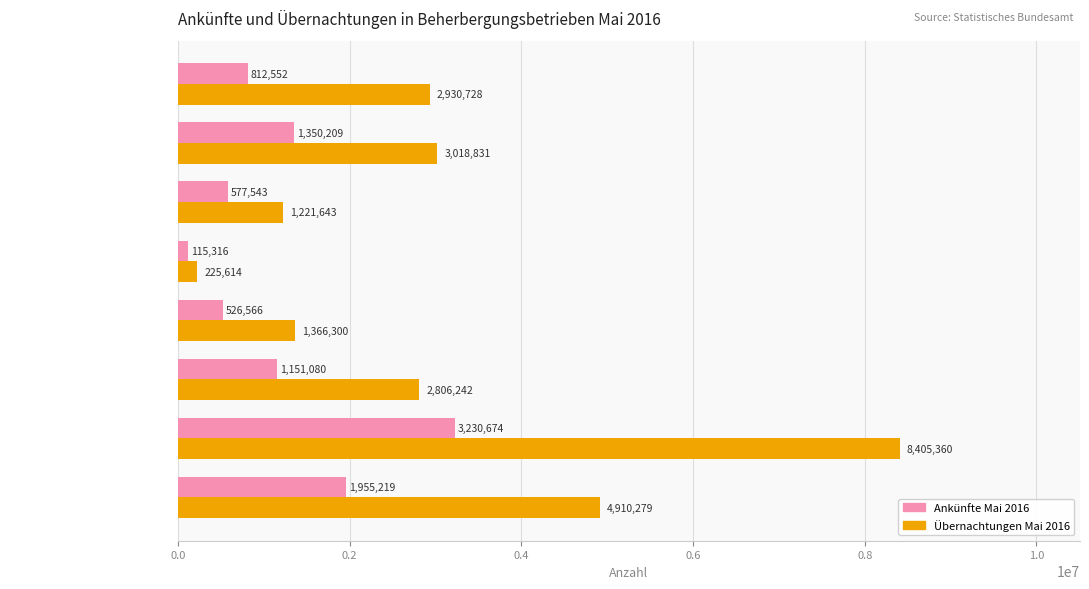

Which series has the largest total across all categories?

Übernachtungen Mai 2016